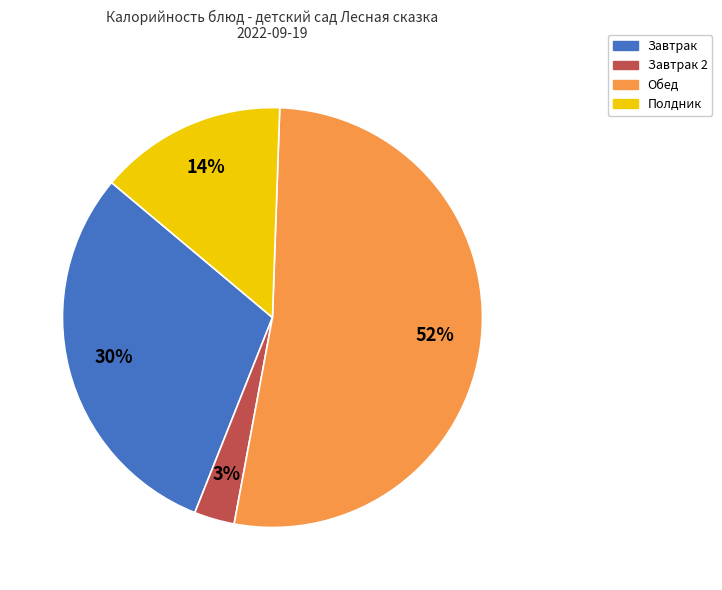

Which slice is the smallest?

Завтрак 2